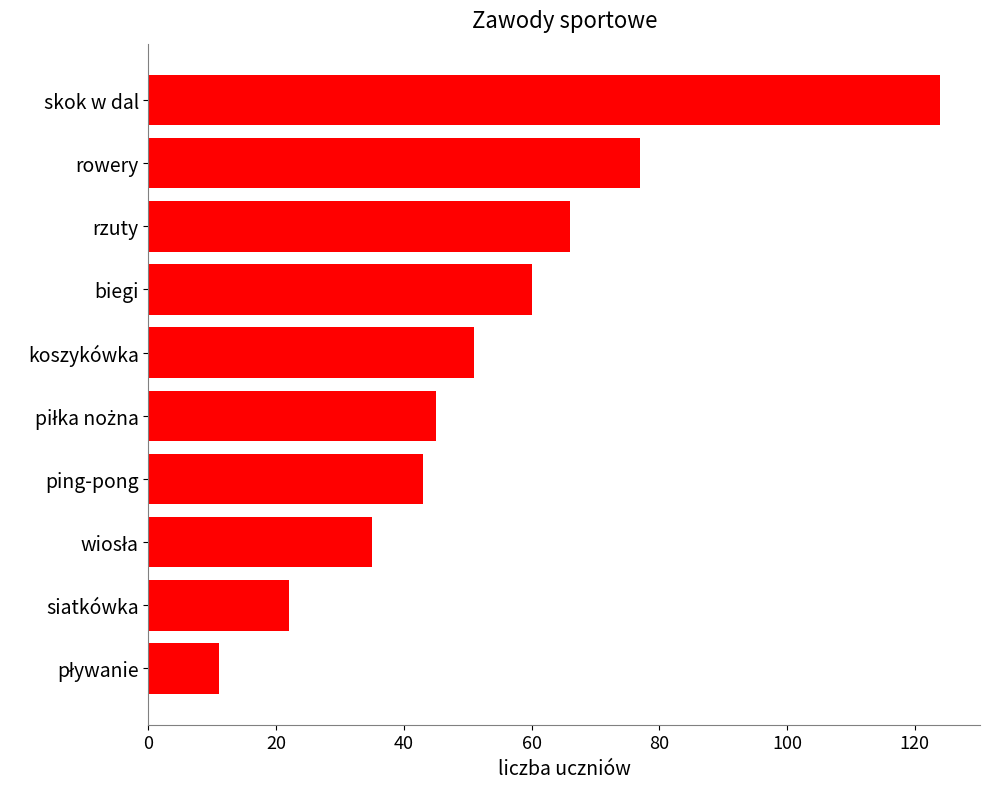

What is the difference between the maximum and minimum values?

113